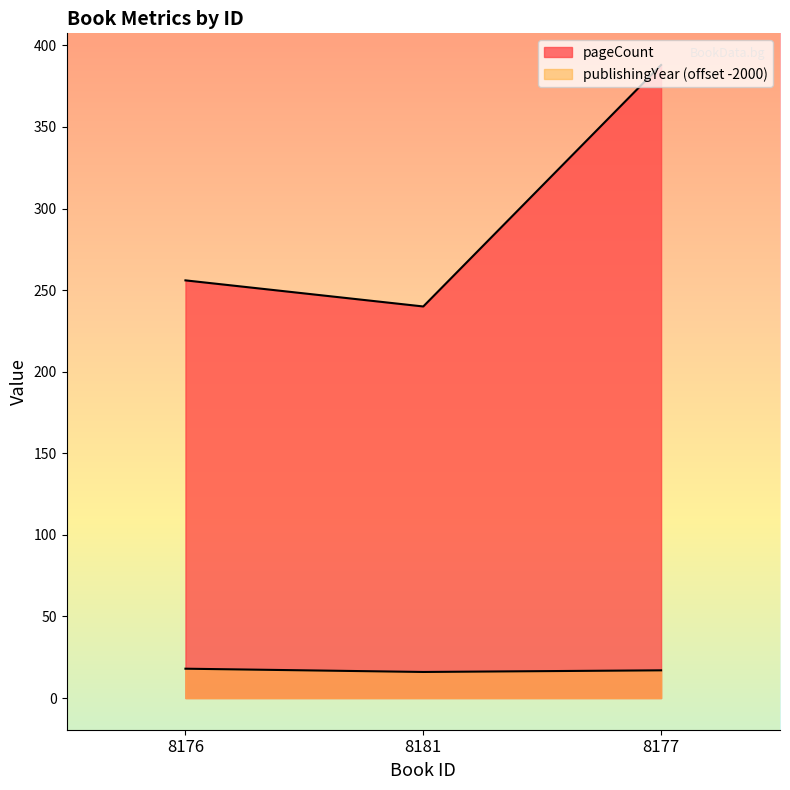

Is it true that pageCount equals 388 at 8177?

True